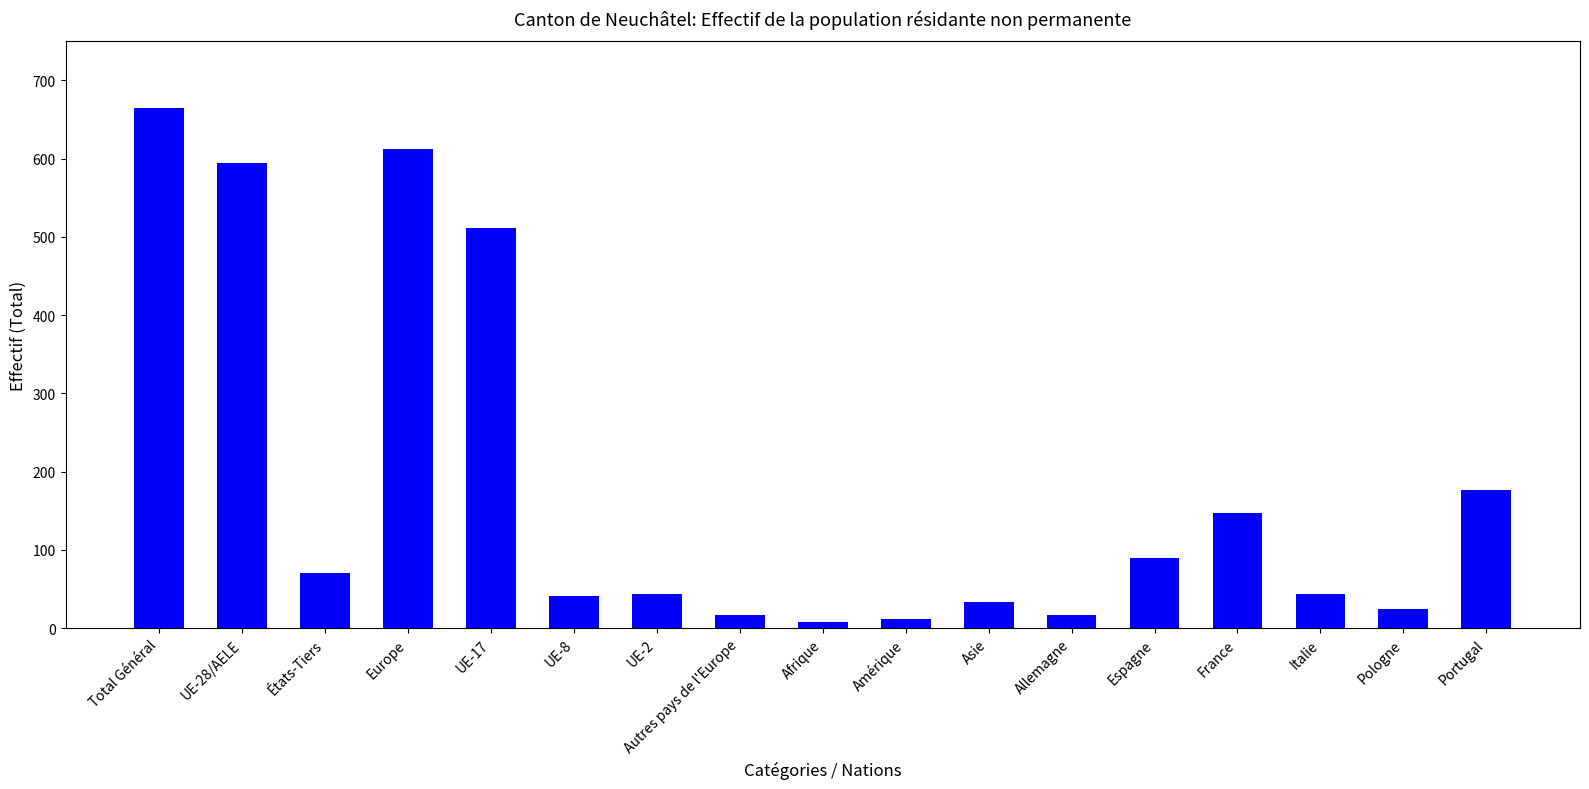

Are the bars horizontal?

No